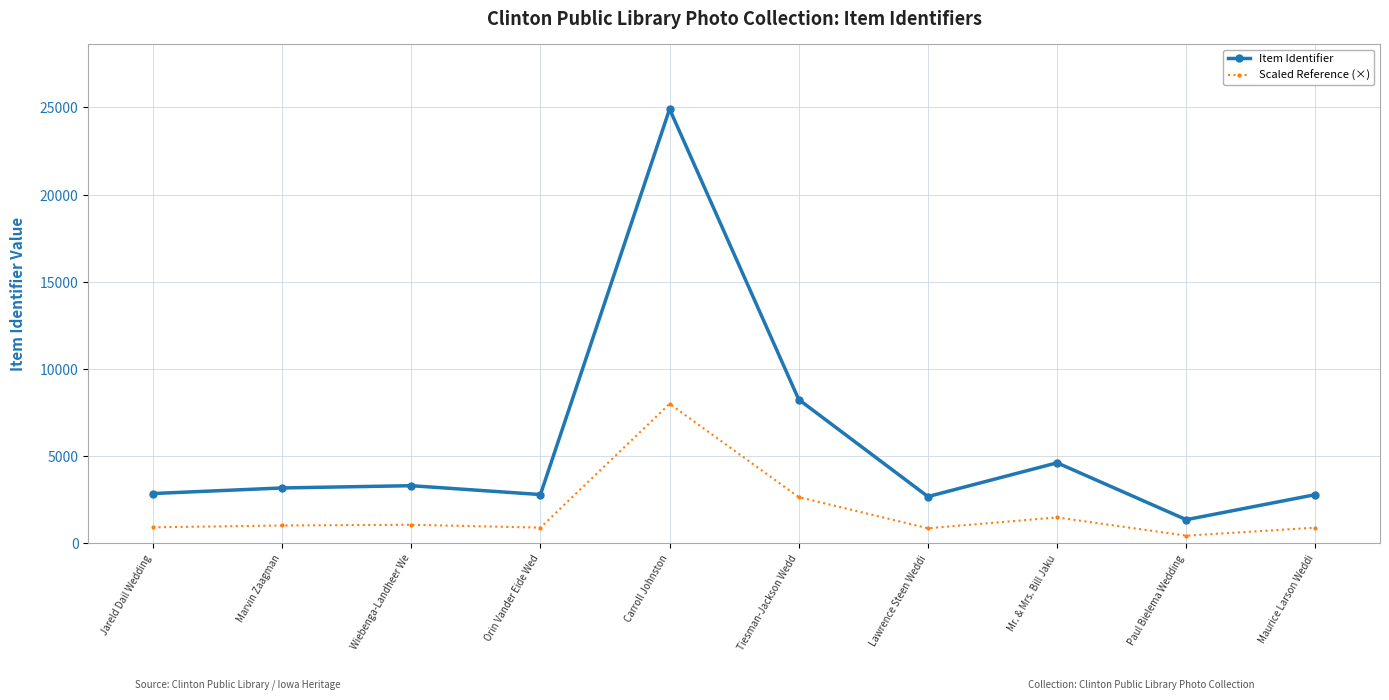

How many series are shown in this chart?

2